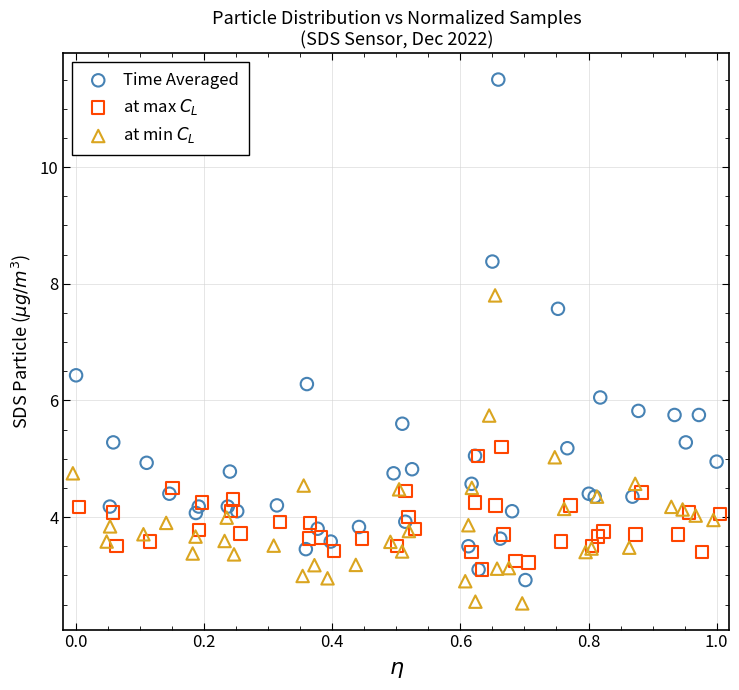

Which series has the largest Y range (max minus min)?

Time Averaged